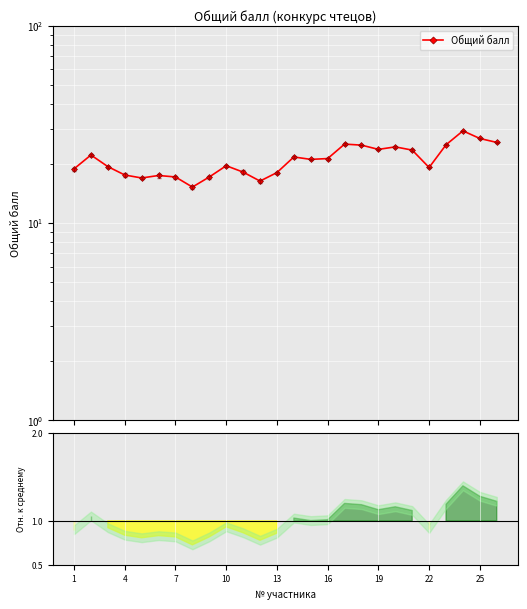

Between 13 and 22, which is larger?

22